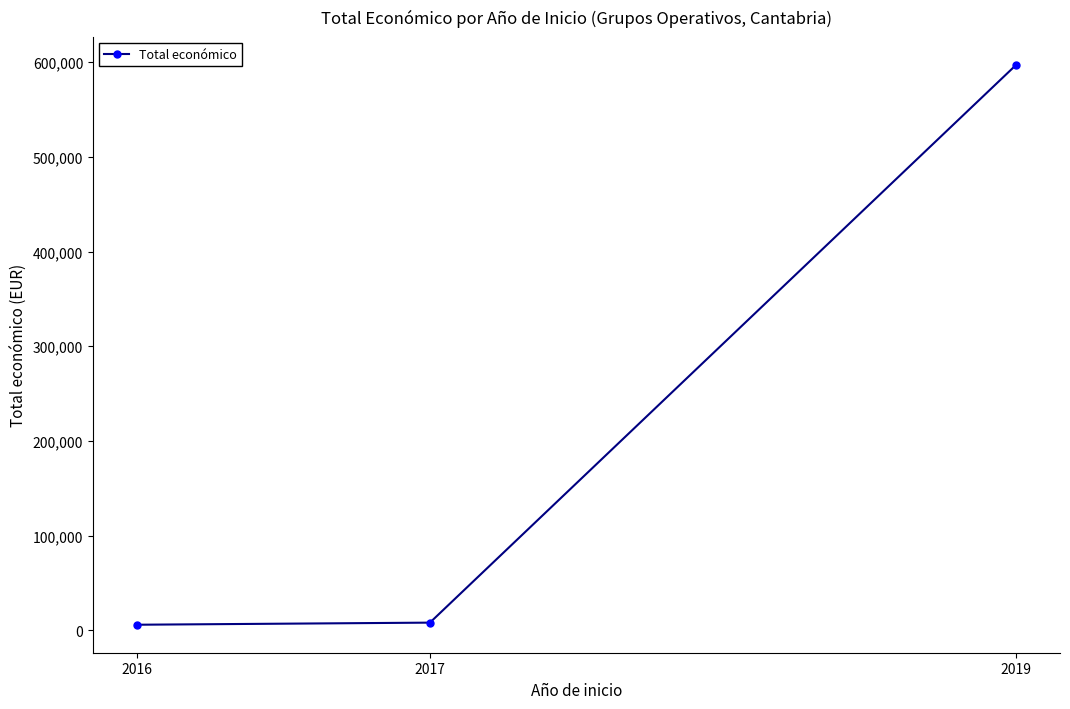

How many data points are less than 7980?

1